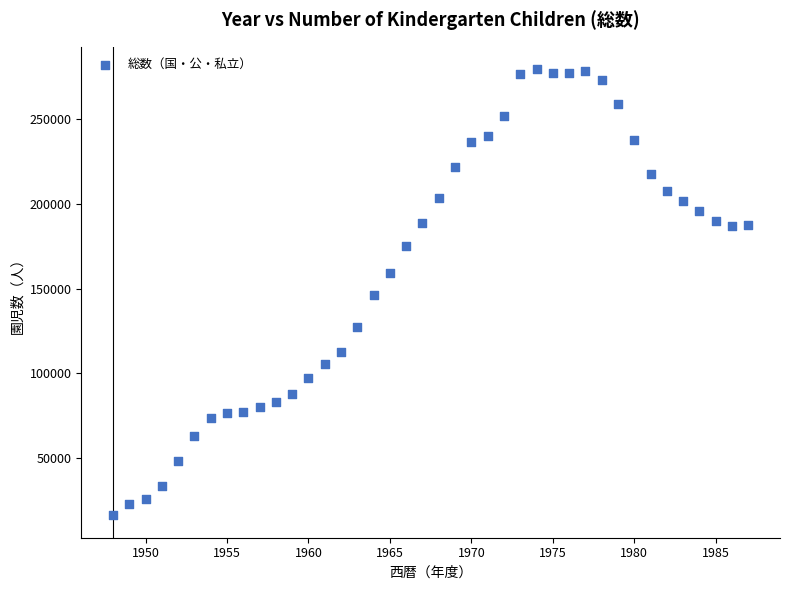

What is the range of X values (max minus min)?

39